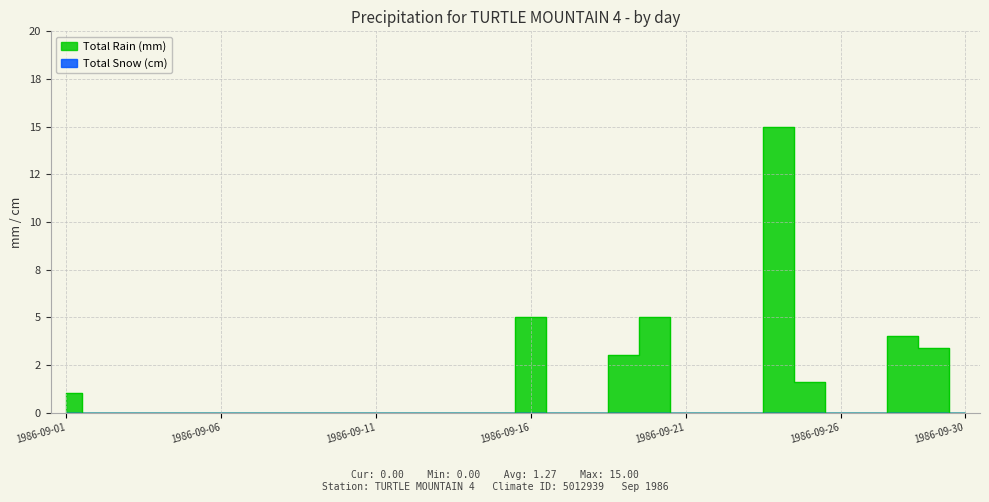

At which category does the chart reach its minimum across all series?

1986-09-02